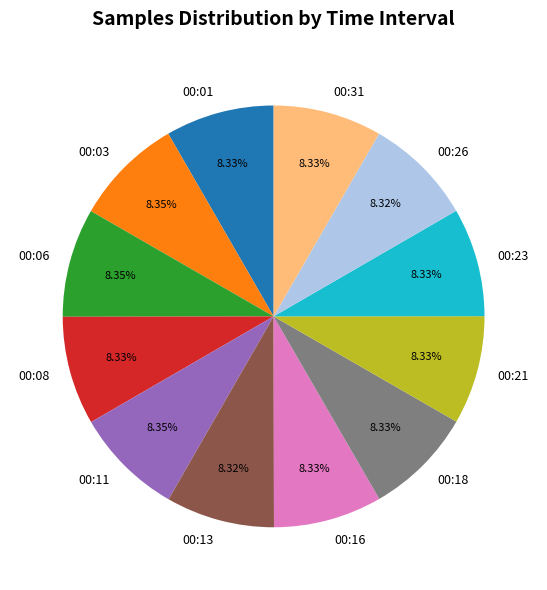

How many slices are in this pie chart?

12